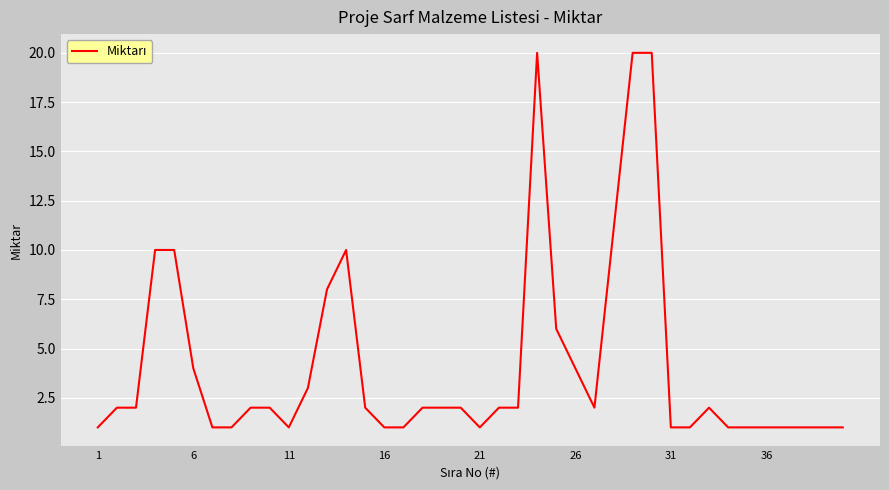

True or false: the data has more than 1 interior local peaks.

True